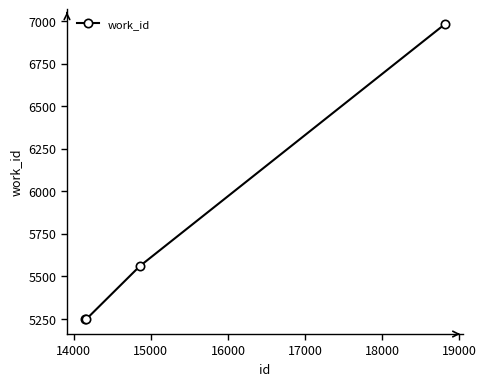

True or false: there are more than 2 points higher than both neighbors.

False